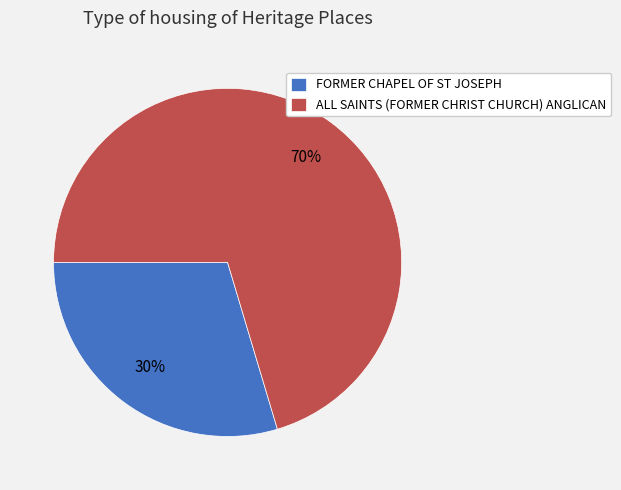

How many slices are in this pie chart?

2